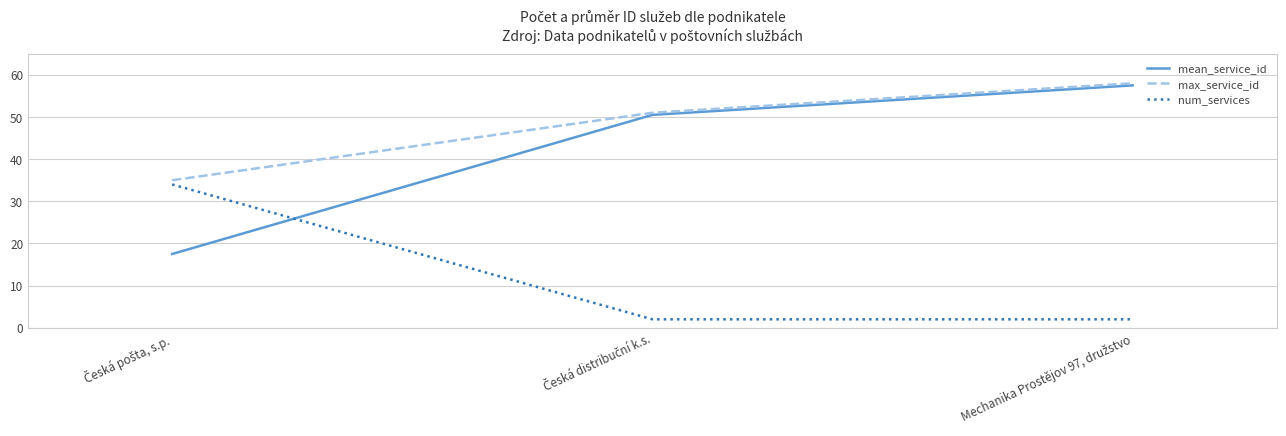

What is the greatest value displayed?

58.0